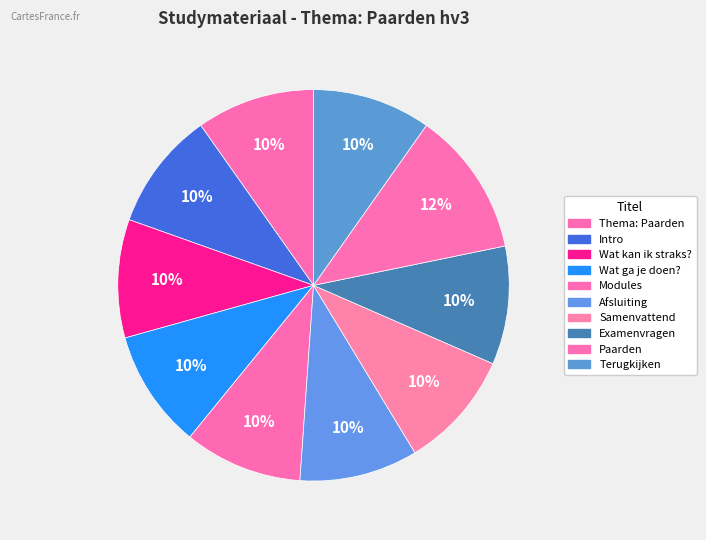

Is there a majority slice in this chart?

No